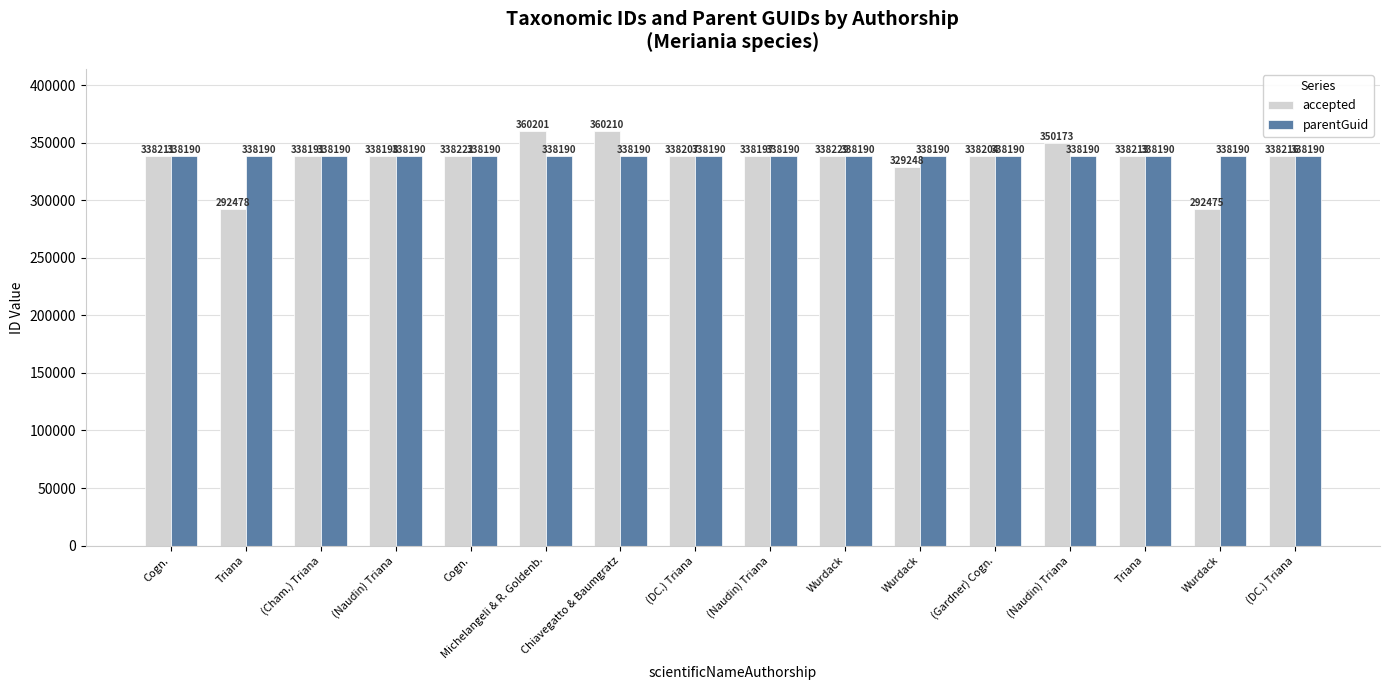

Which category has the highest value in the accepted series?

Chiavegatto & Baumgratz